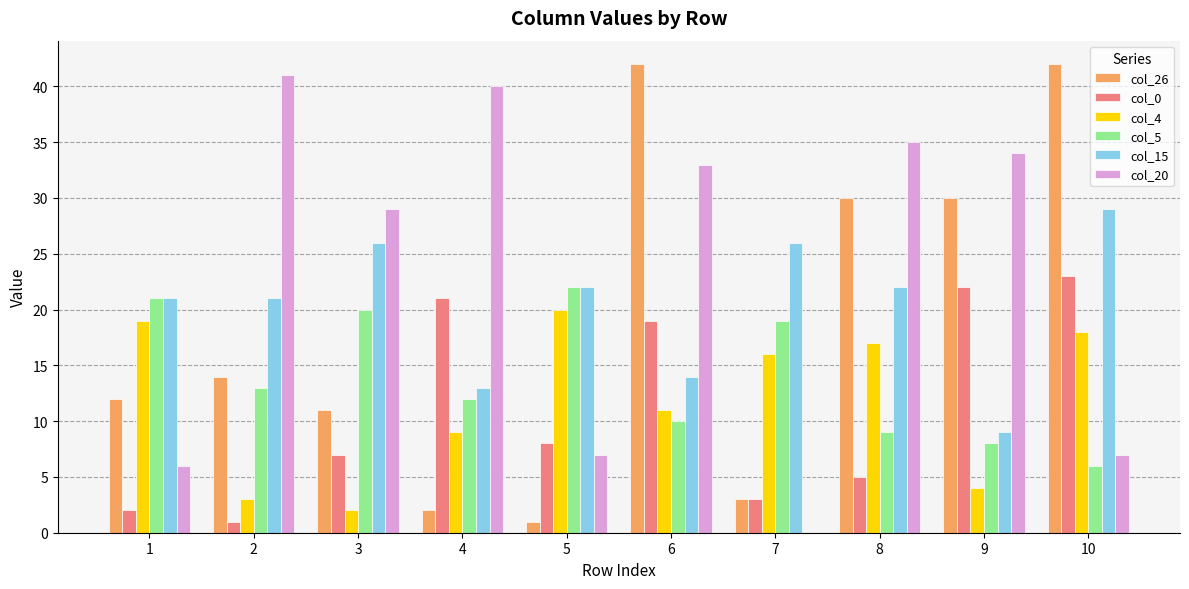

What is the sum of the col_15 values at 7 and 1?

47